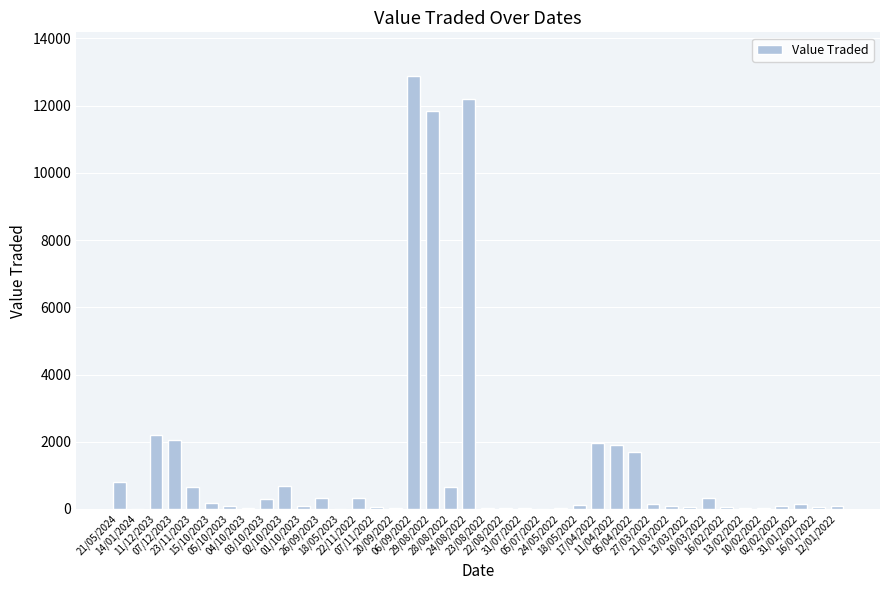

What is the greatest value displayed?

12894